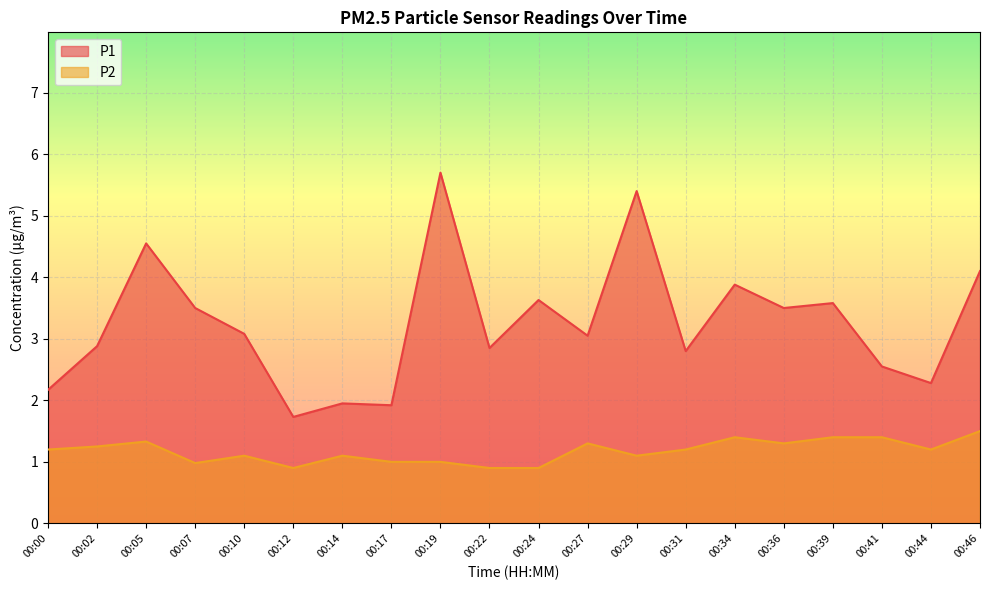

List the series in order of their peak value, highest first.

P1, P2